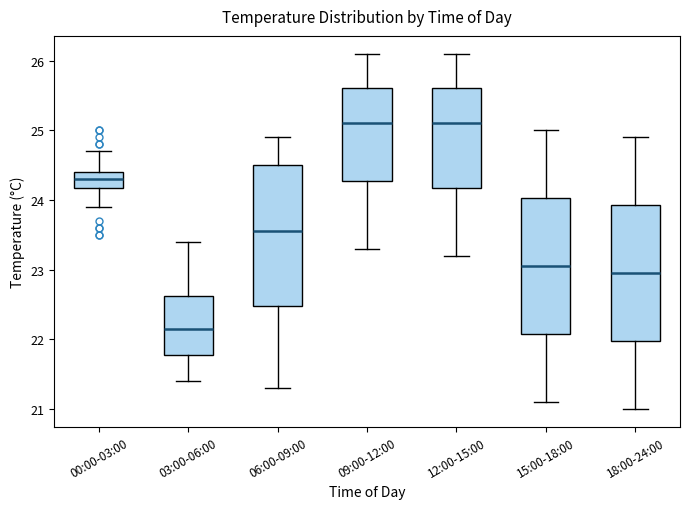

Reading left to right, read every box against the y-axis: the position of its median line, the range the box covers, and the ends of its whiskers. The values are not printed on the chart, so give them approximately, as read against the axis.

00:00-03:00: median 24.3, box 24.2 to 24.4, whiskers 23.9 to 24.7
03:00-06:00: median 22.2, box 21.8 to 22.6, whiskers 21.4 to 23.4
06:00-09:00: median 23.6, box 22.5 to 24.5, whiskers 21.3 to 24.9
09:00-12:00: median 25.1, box 24.3 to 25.6, whiskers 23.3 to 26.1
12:00-15:00: median 25.1, box 24.2 to 25.6, whiskers 23.2 to 26.1
15:00-18:00: median 23.1, box 22.1 to 24.0, whiskers 21.1 to 25.0
18:00-24:00: median 23.0, box 22.0 to 23.9, whiskers 21.0 to 24.9